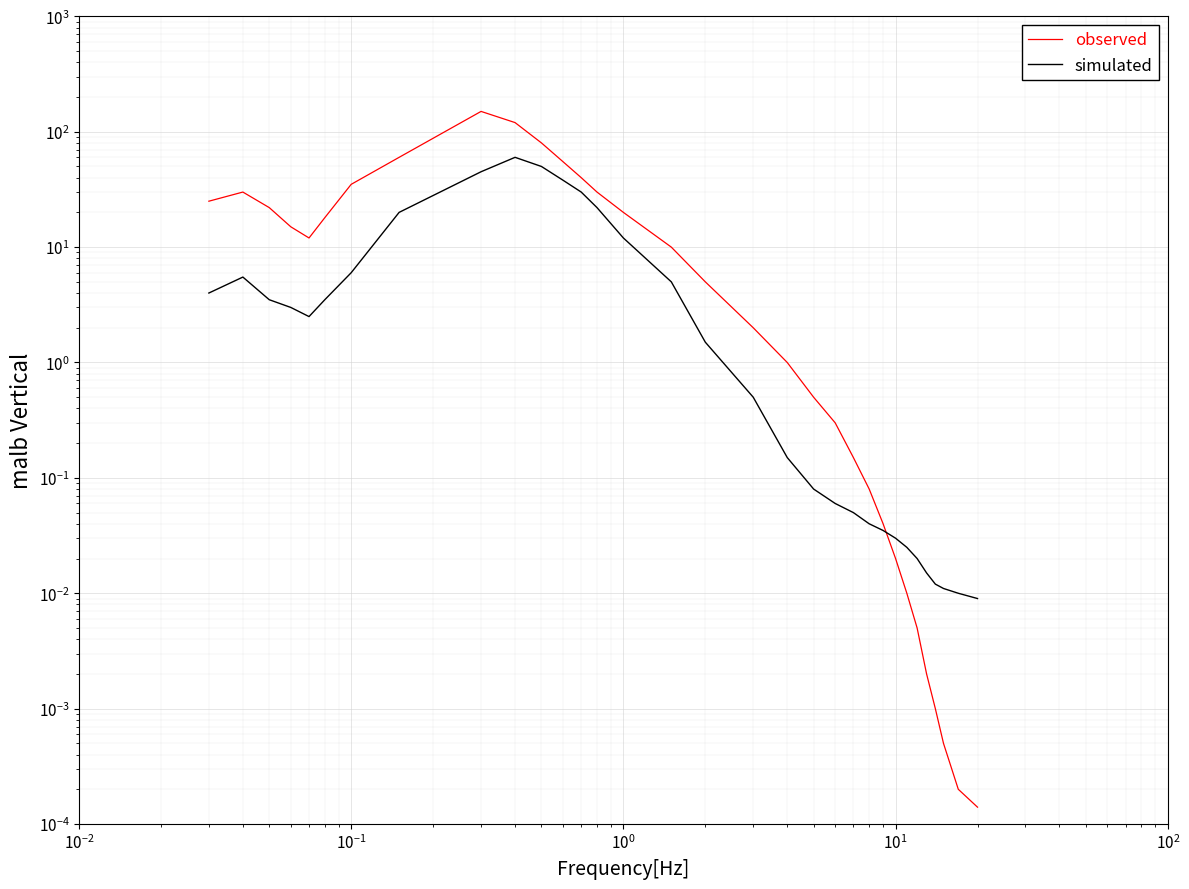

How many data points in observed are less than 10?

16